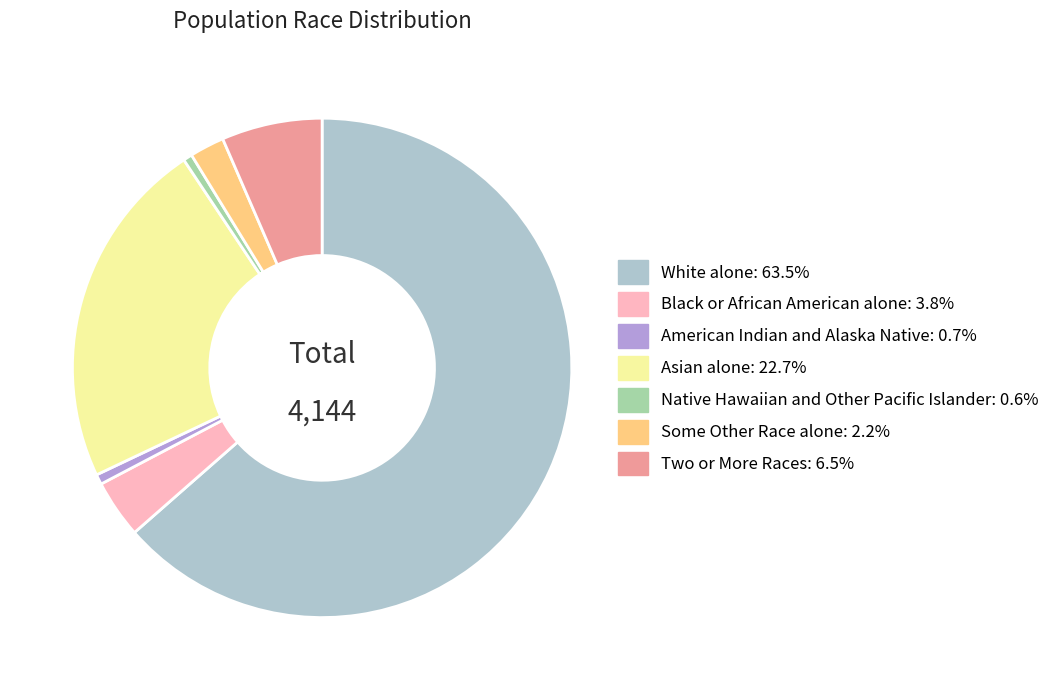

Is the sum of American Indian and Alaska Native and Asian alone greater than half?

No